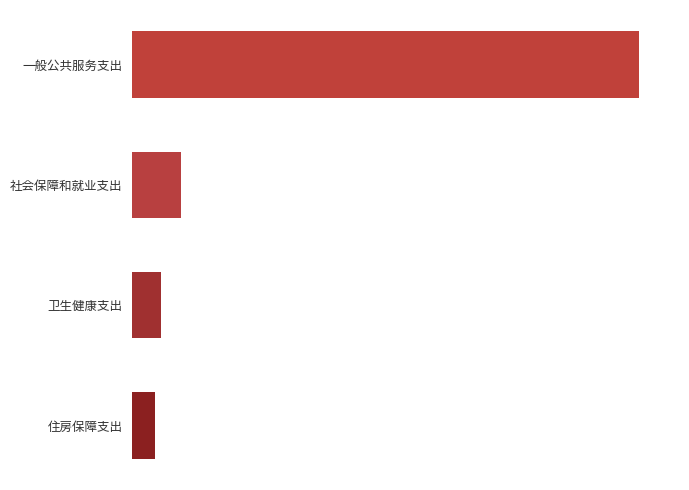

What is the average value?

912.8